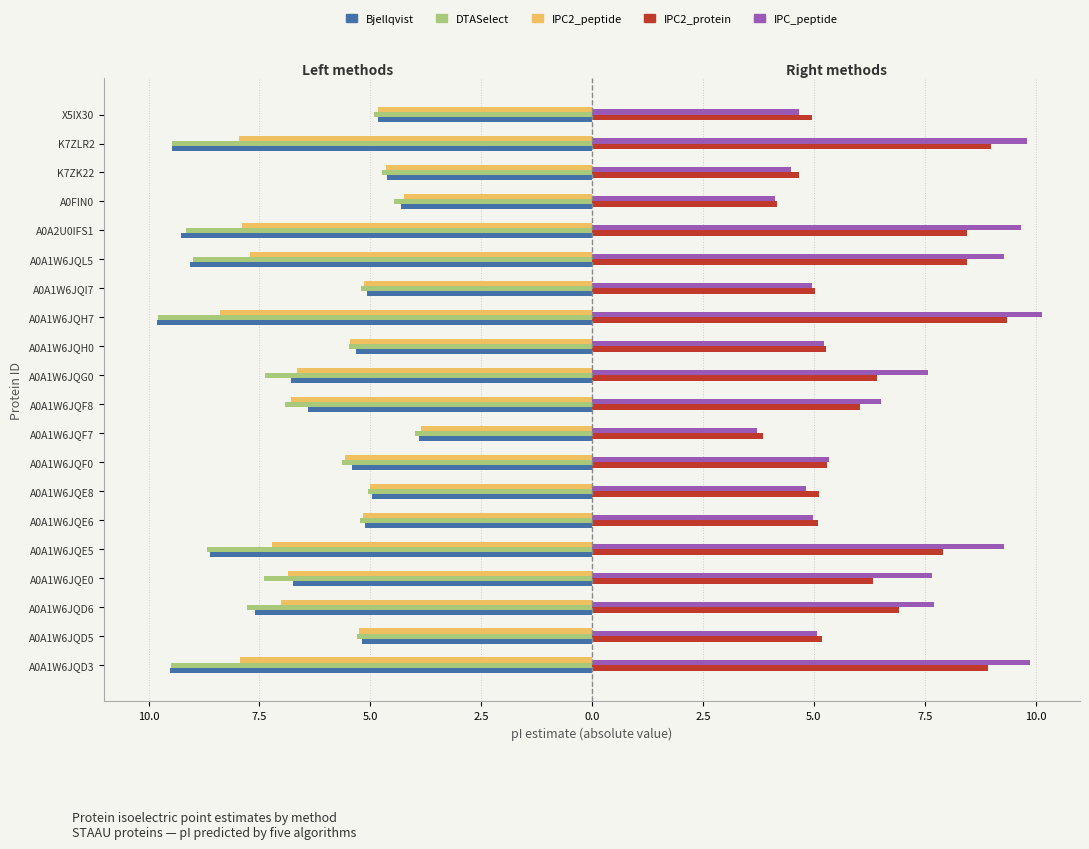

What are all the series names shown in the legend?

Bjellqvist, DTASelect, IPC2_peptide, IPC2_protein, IPC_peptide